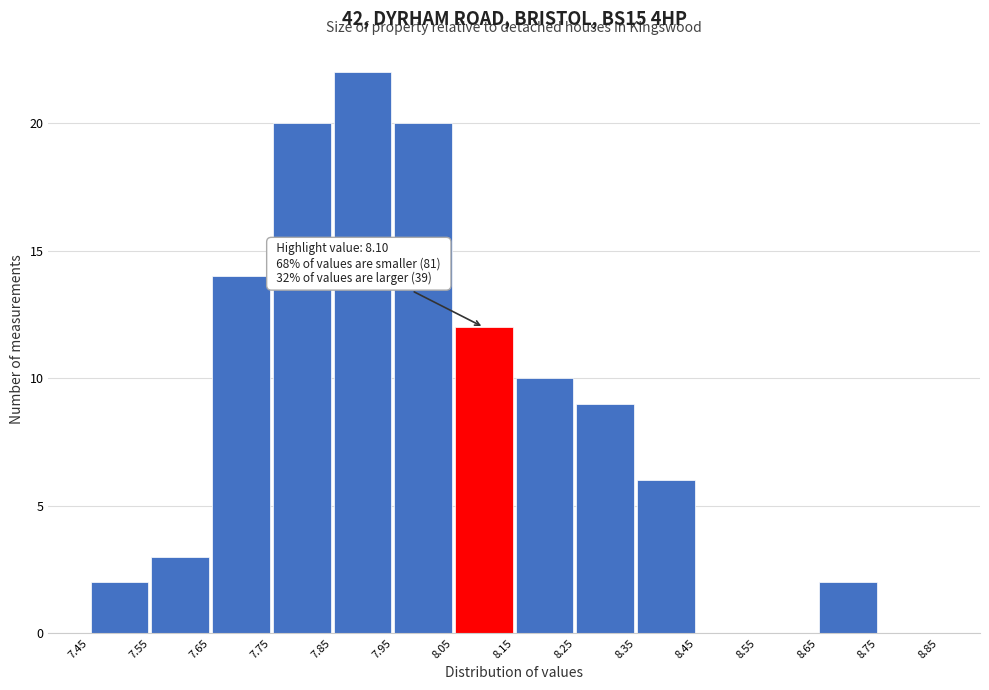

Over which range of the x-axis is the bar tallest?

7.85 to 7.95